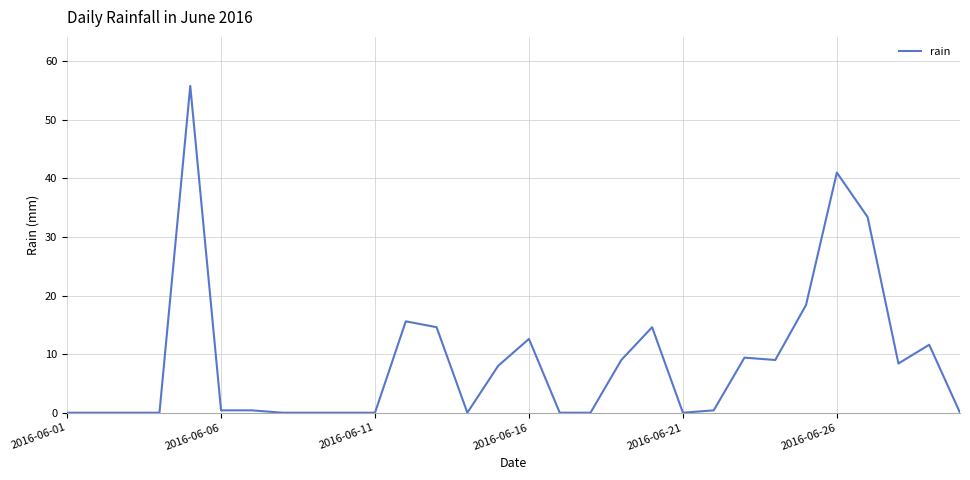

What is the greatest value displayed?

55.8